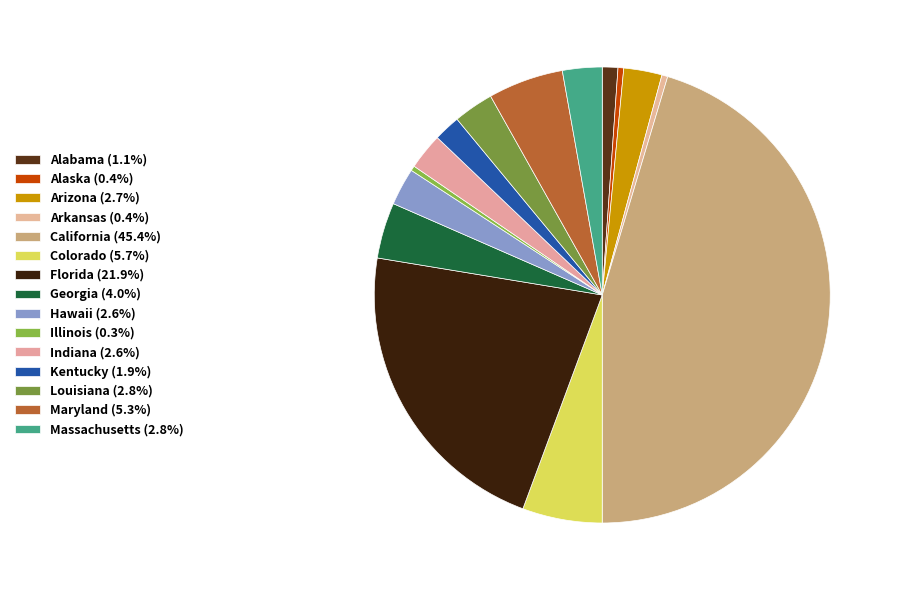

Do Hawaii and Arizona together represent more than half of the pie?

No